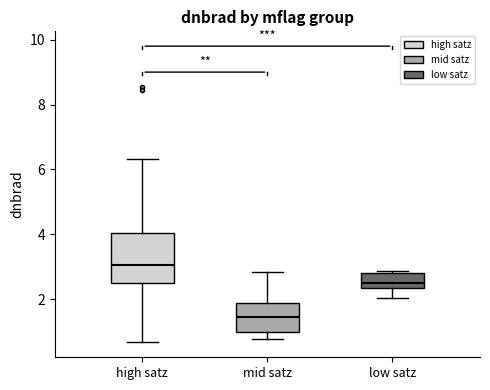

Which box has the lowest median line?

mid satz